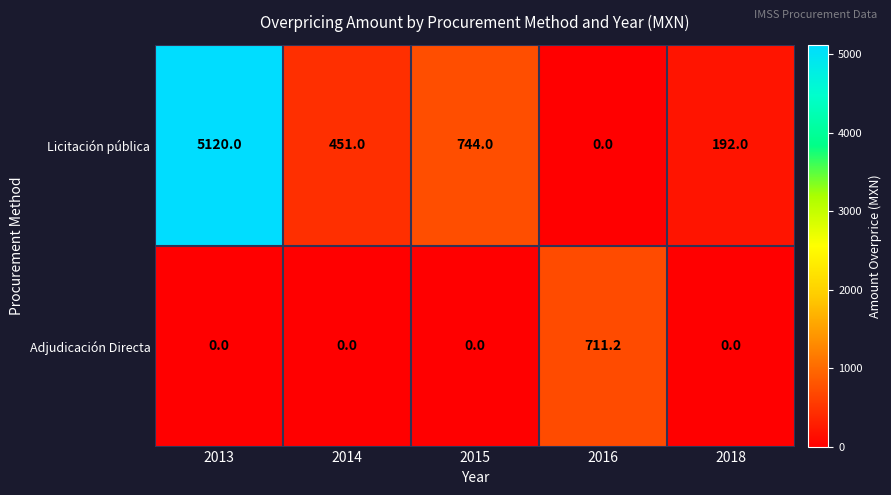

Which series has the largest range (max minus min)?

Licitación pública